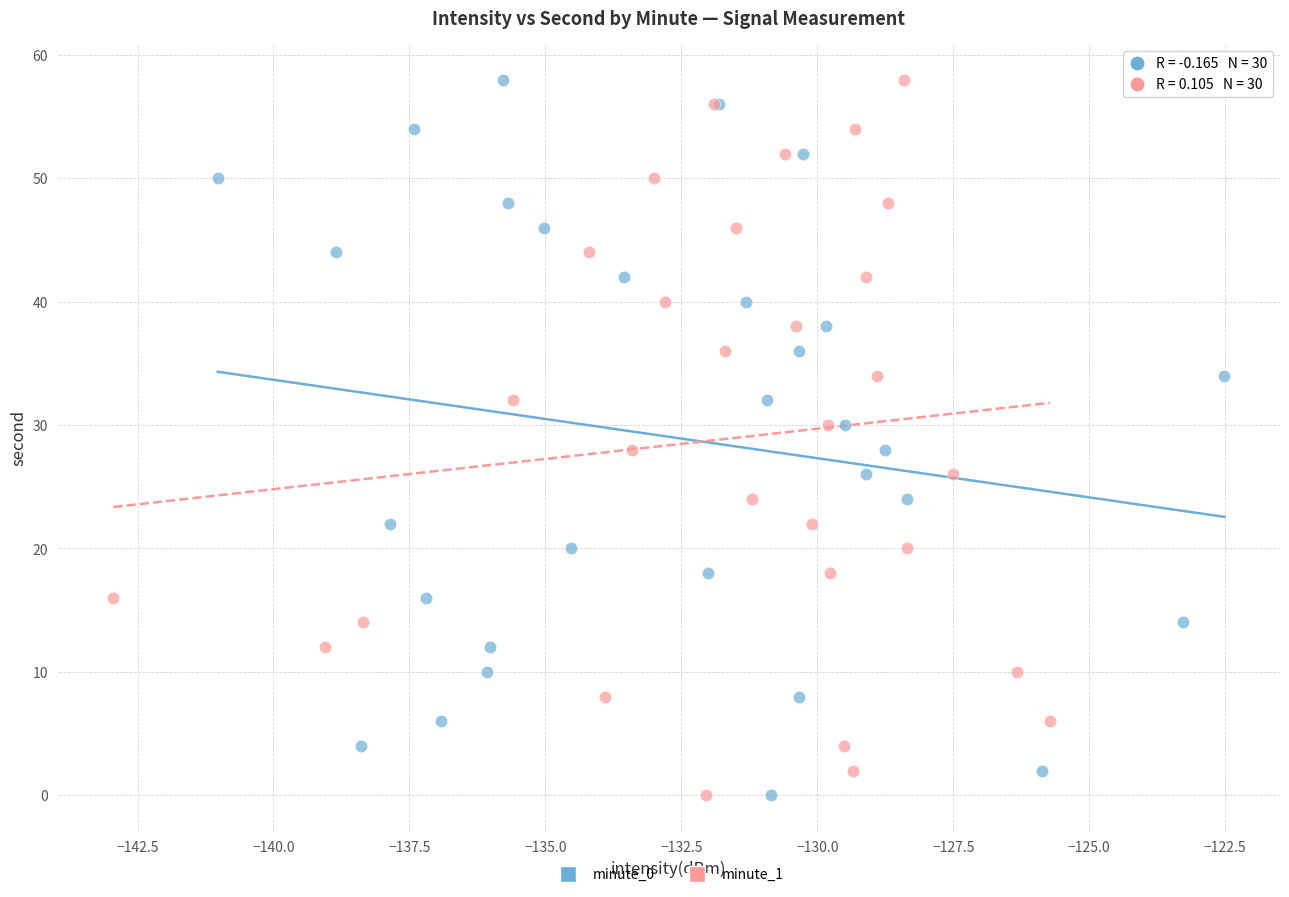

What are all the series names shown in the legend?

minute_0, minute_1